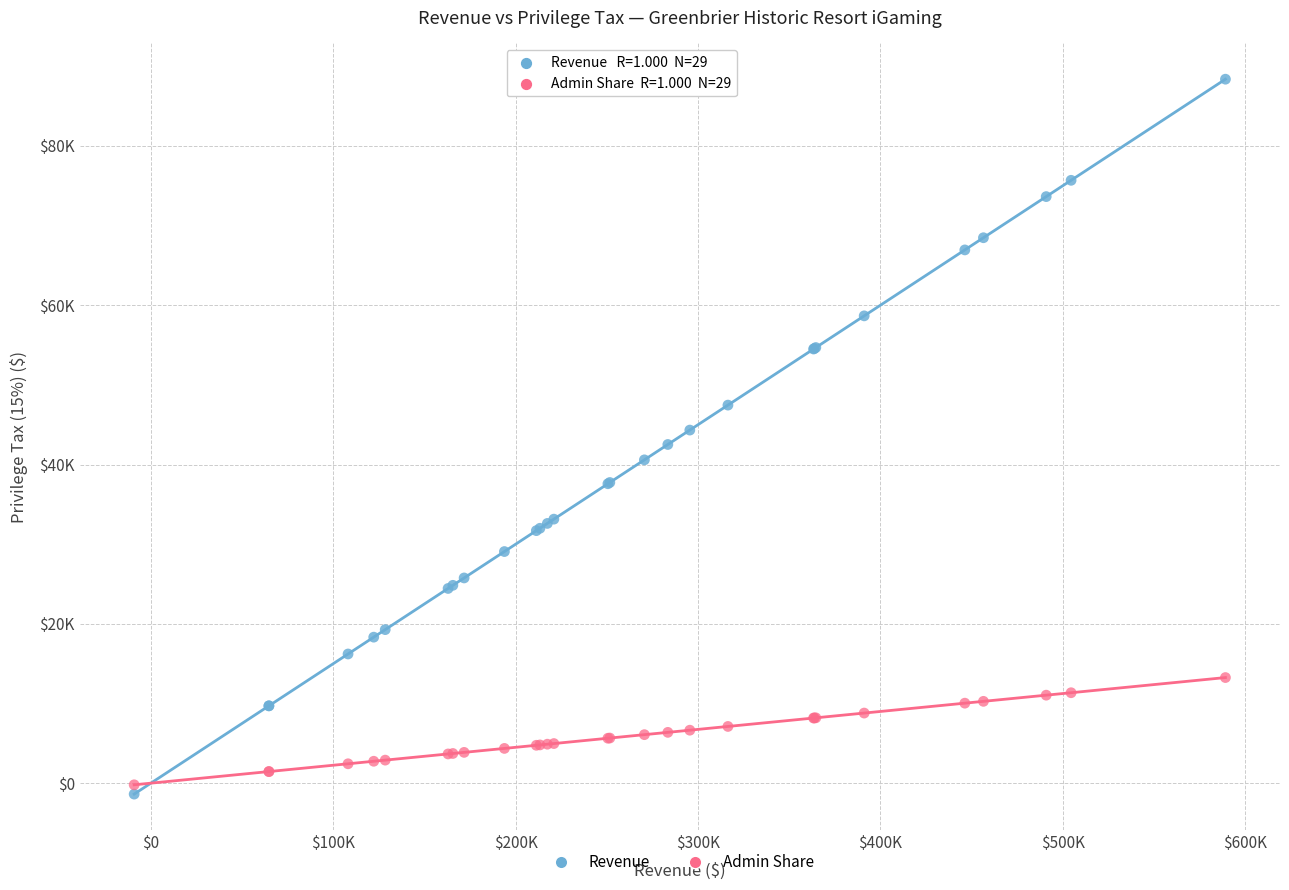

Which series reaches the minimum Y coordinate?

Revenue